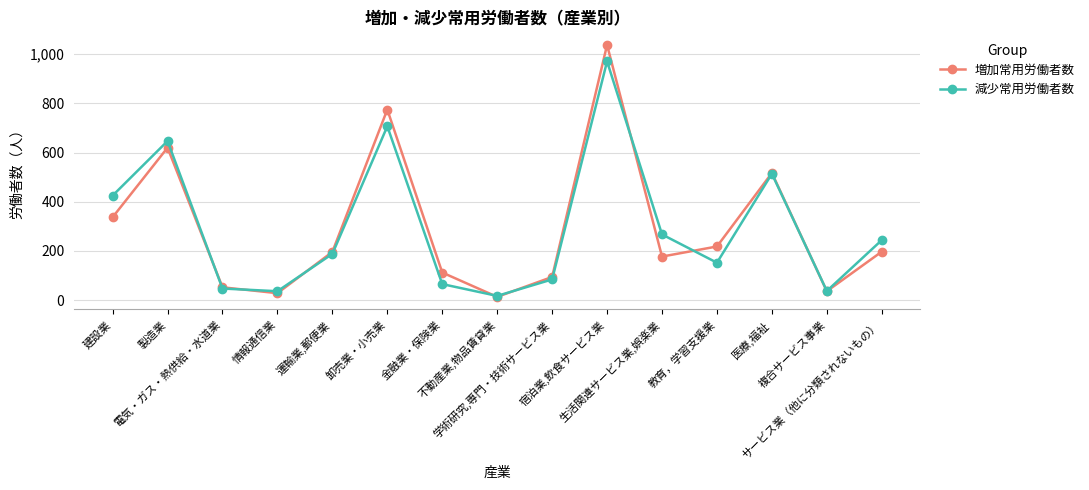

At which category is the sum across all series the highest?

宿泊業,飲食サービス業